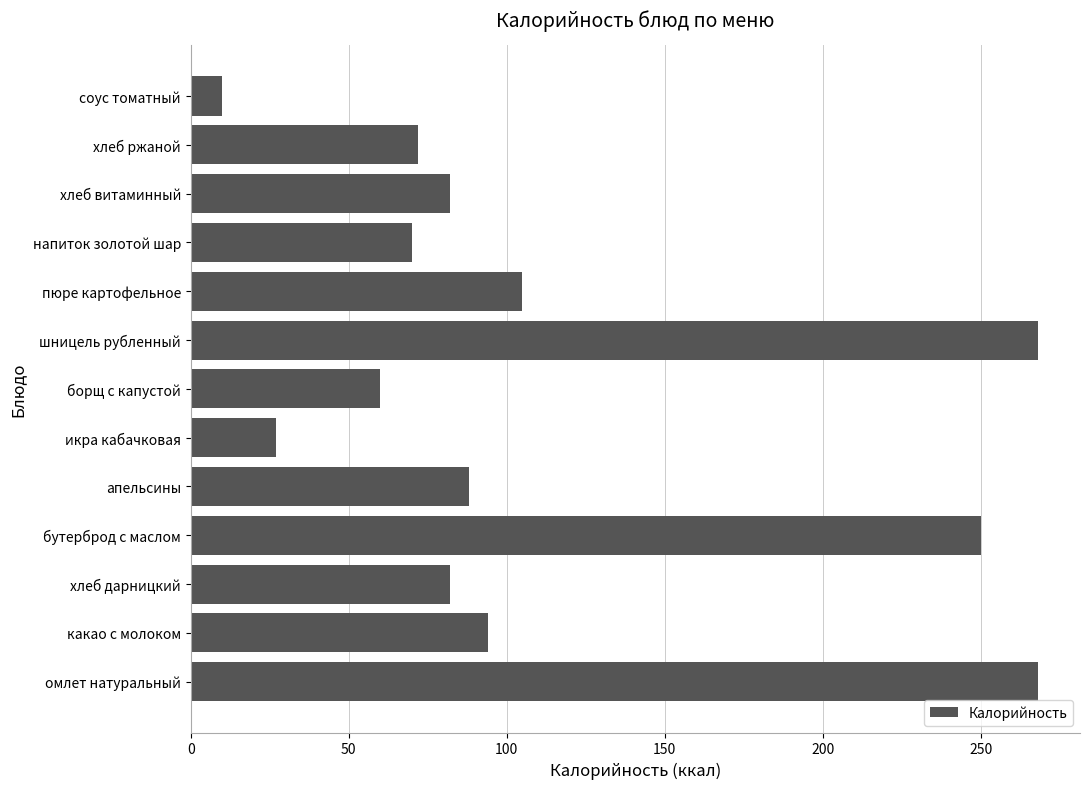

The chart shows a value of 22 at хлеб дарницкий. True or false?

False